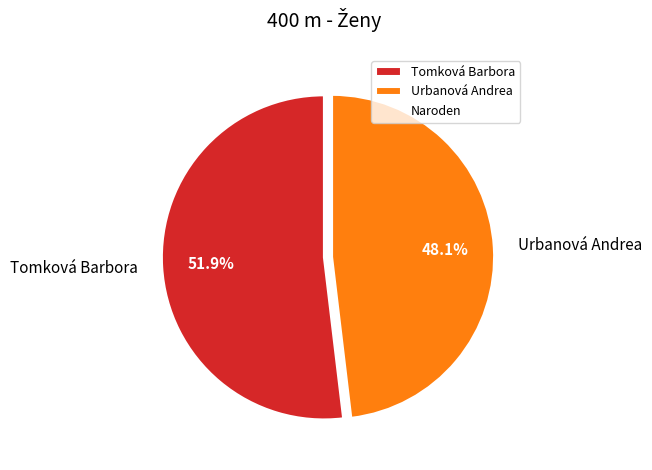

To the nearest percent, what is the average slice percentage?

50%